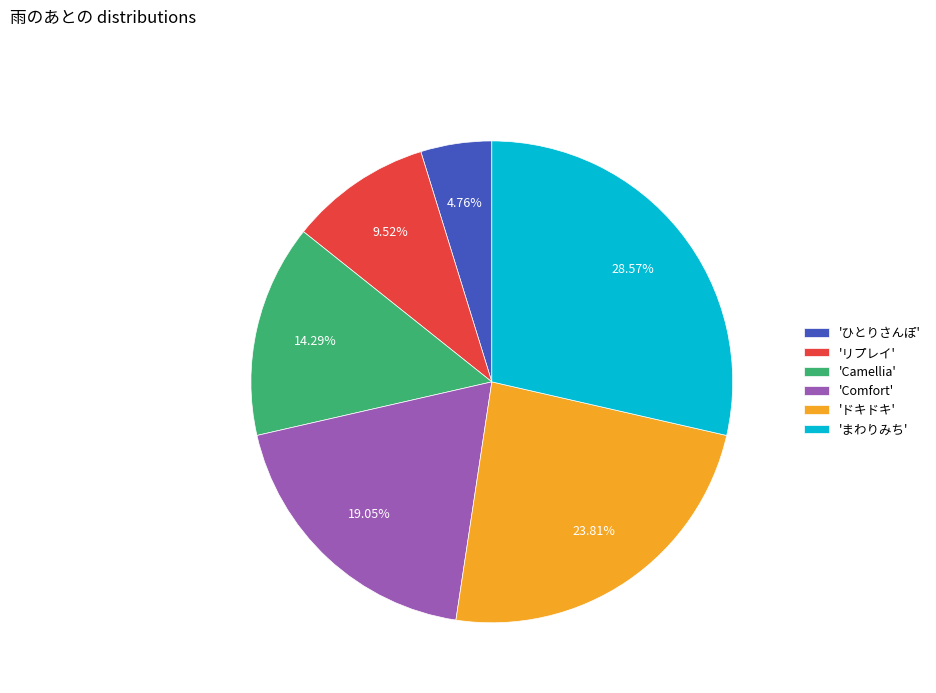

What is the smallest slice in the pie chart?

'ひとりさんぽ'